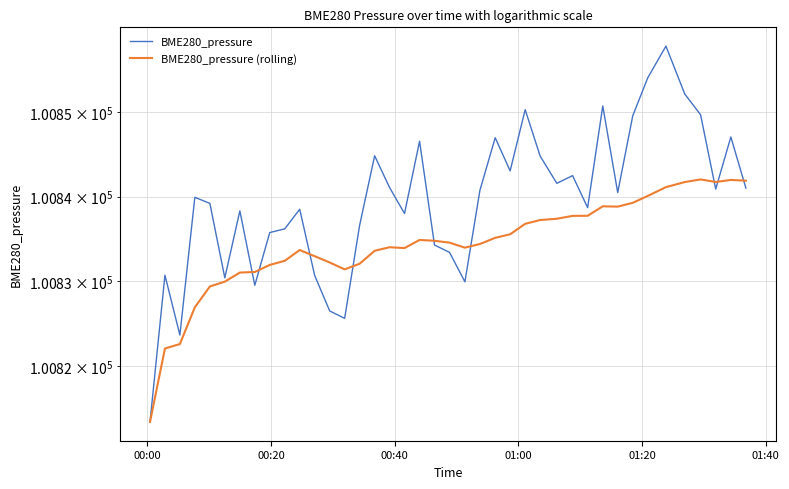

True or false: BME280_pressure (rolling) has more than 0 points higher than both neighbors.

True